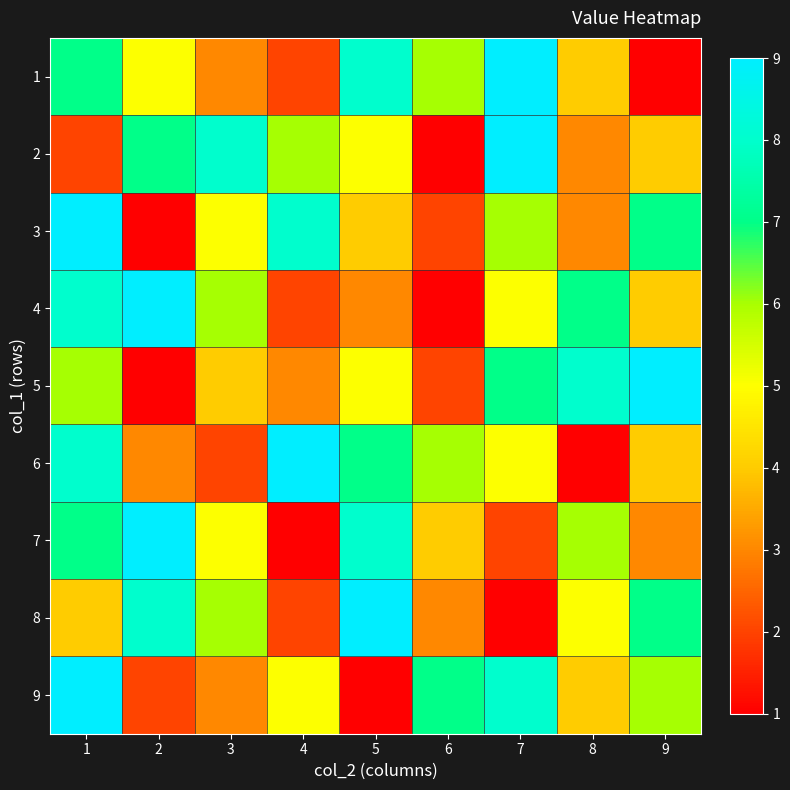

Reading left to right, transcribe all the data shown in this chart.

1: 1=7	2=5	3=3	4=2	5=8	6=6	7=9	8=4	9=1
2: 1=2	2=7	3=8	4=6	5=5	6=1	7=9	8=3	9=4
3: 1=9	2=1	3=5	4=8	5=4	6=2	7=6	8=3	9=7
4: 1=8	2=9	3=6	4=2	5=3	6=1	7=5	8=7	9=4
5: 1=6	2=1	3=4	4=3	5=5	6=2	7=7	8=8	9=9
6: 1=8	2=3	3=2	4=9	5=7	6=6	7=5	8=1	9=4
7: 1=7	2=9	3=5	4=1	5=8	6=4	7=2	8=6	9=3
8: 1=4	2=8	3=6	4=2	5=9	6=3	7=1	8=5	9=7
9: 1=9	2=2	3=3	4=5	5=1	6=7	7=8	8=4	9=6